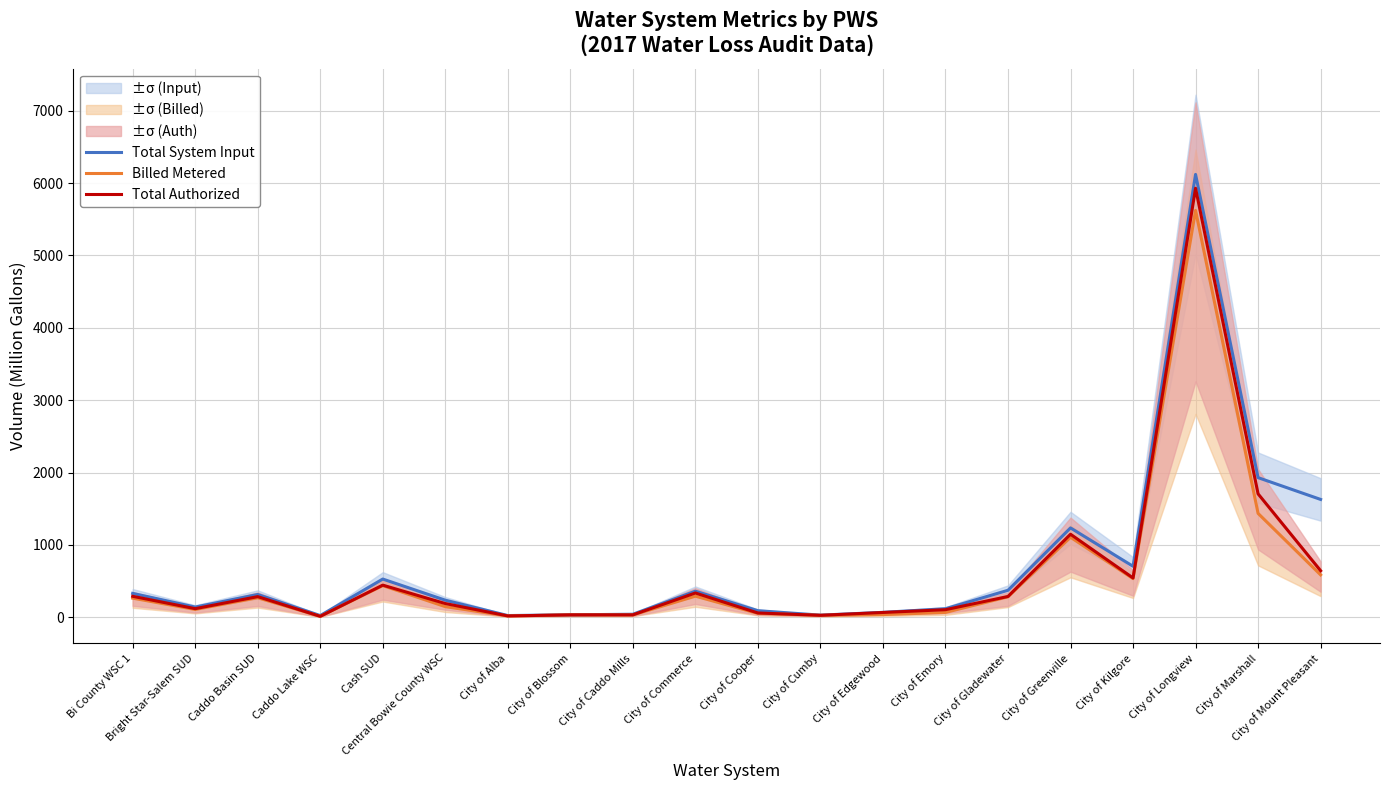

The Total System Input series shows 1875.7 at City of Greenville. True or false?

False